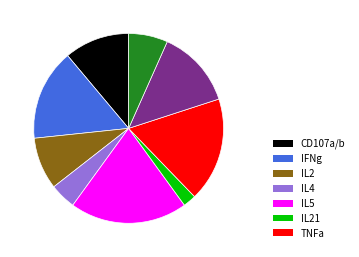

Is there a majority slice in this chart?

No